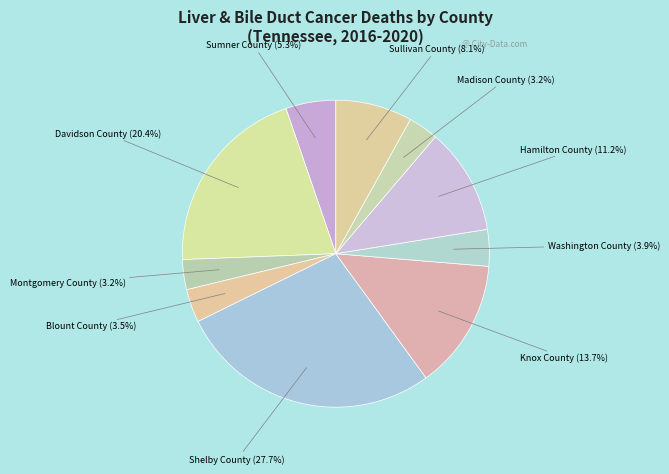

Is it true that Montgomery County is 3% of the pie?

True